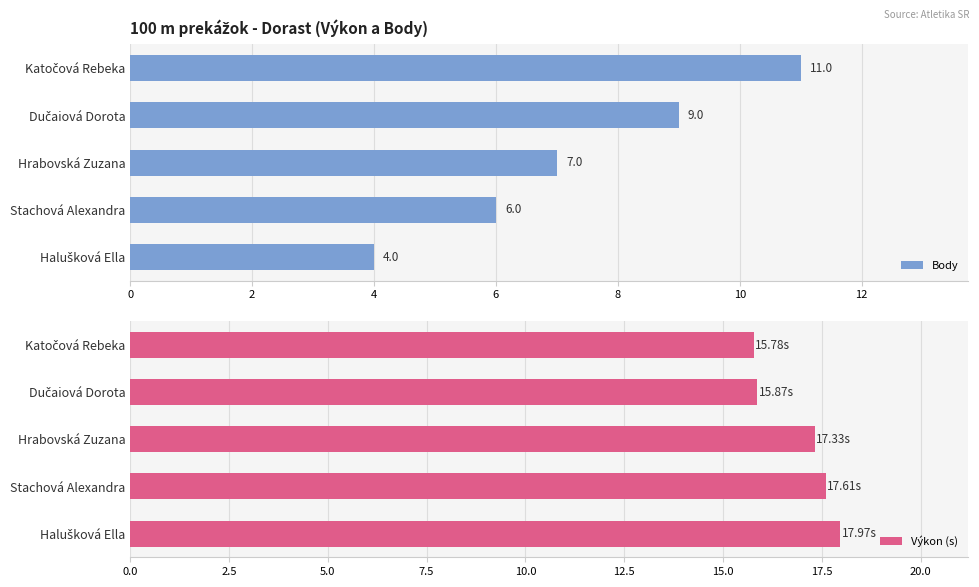

What is the smallest value displayed?

4.0